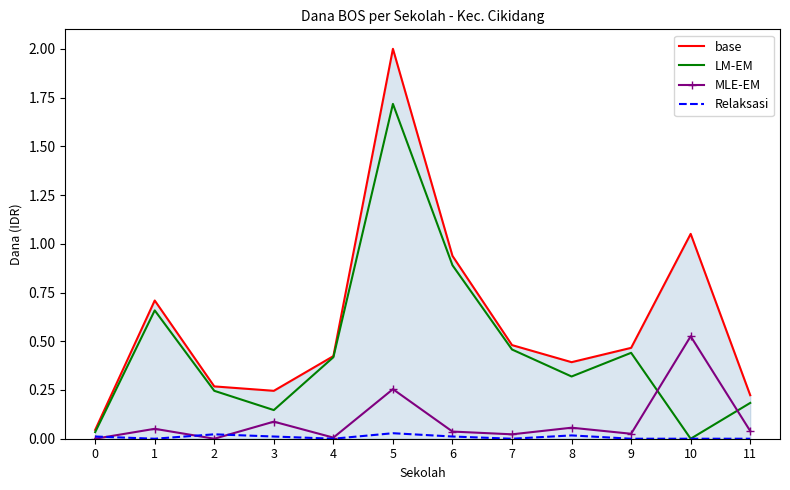

Is the value of LM-EM at 10 greater than the value of base at 3?

No